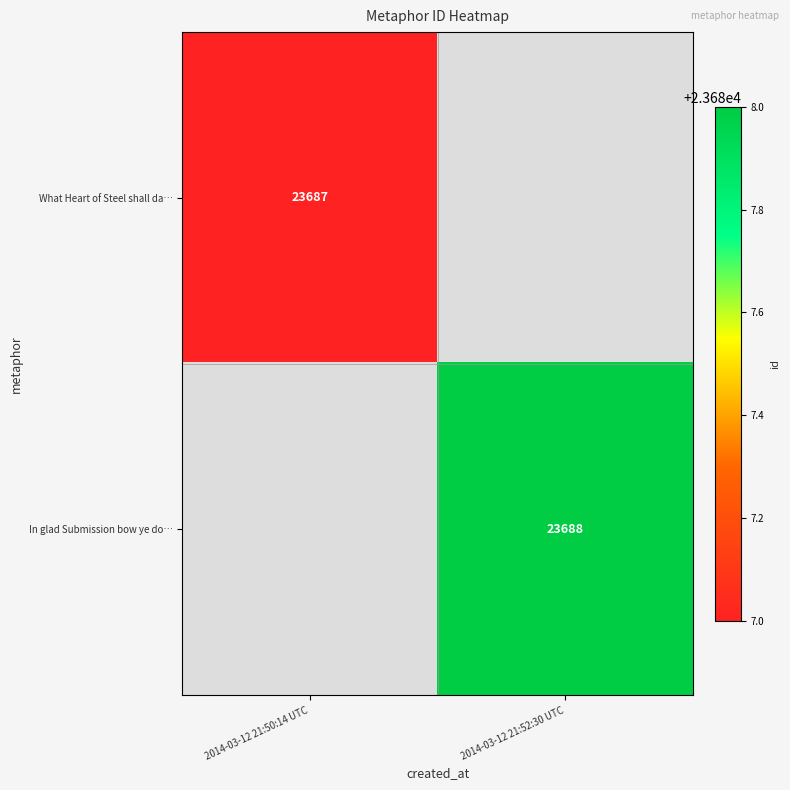

True or false: What Heart of Steel shall da… has a value of 23687 at 2014-03-12 21:50:14 UTC.

True